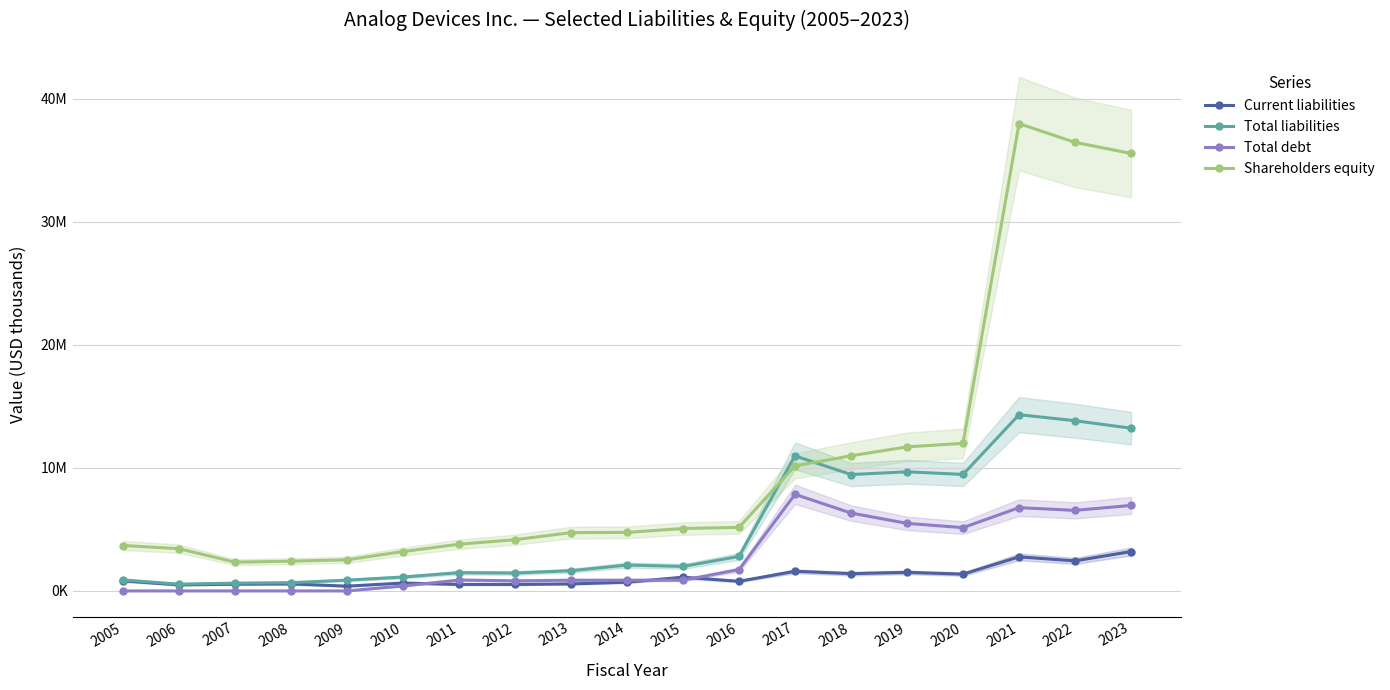

In Total debt, how many points are higher than both neighbors (excluding endpoints)?

3